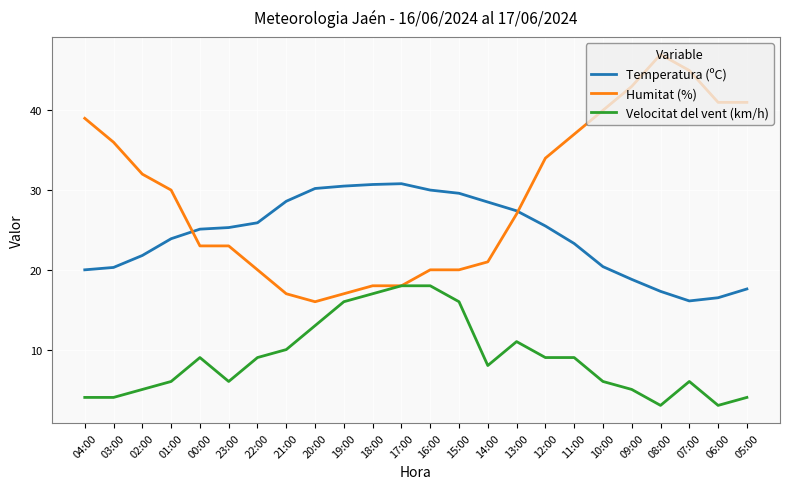

Count the number of categories in the chart.

24